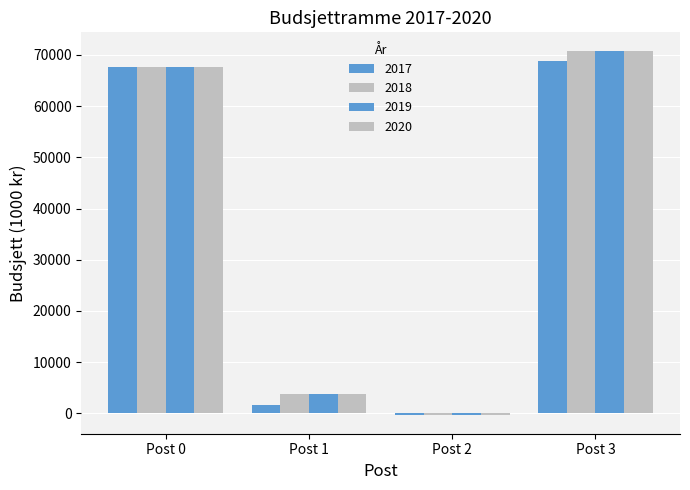

Reading left to right, transcribe all the data shown in this chart.

2017: 67538	1700	-400	68838
2018: 67538	3700	-400	70838
2019: 67538	3700	-400	70838
2020: 67538	3700	-400	70838